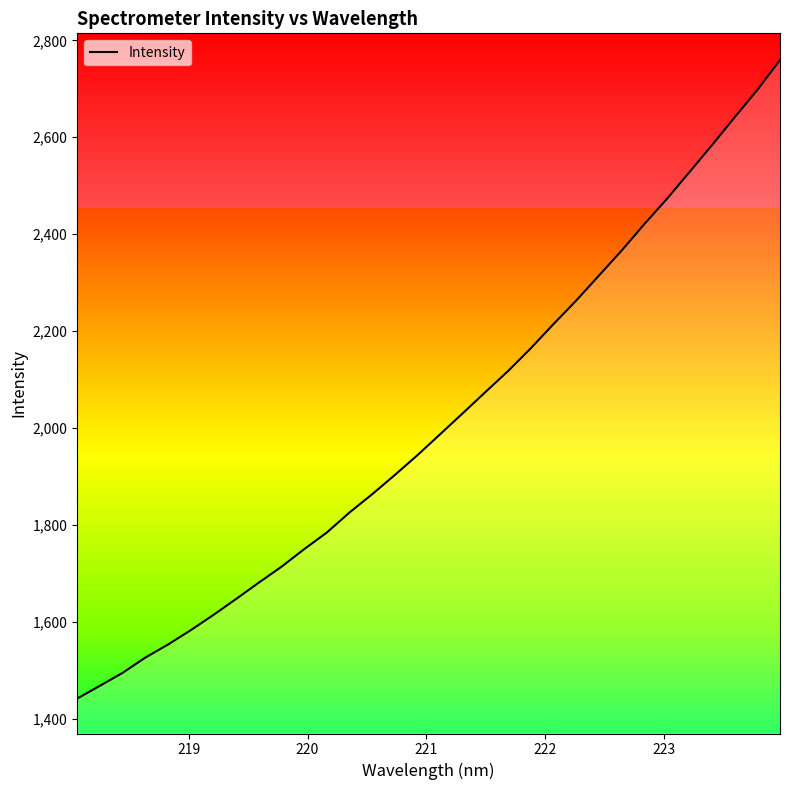

Does the chart display data point markers on the line(s)?

No